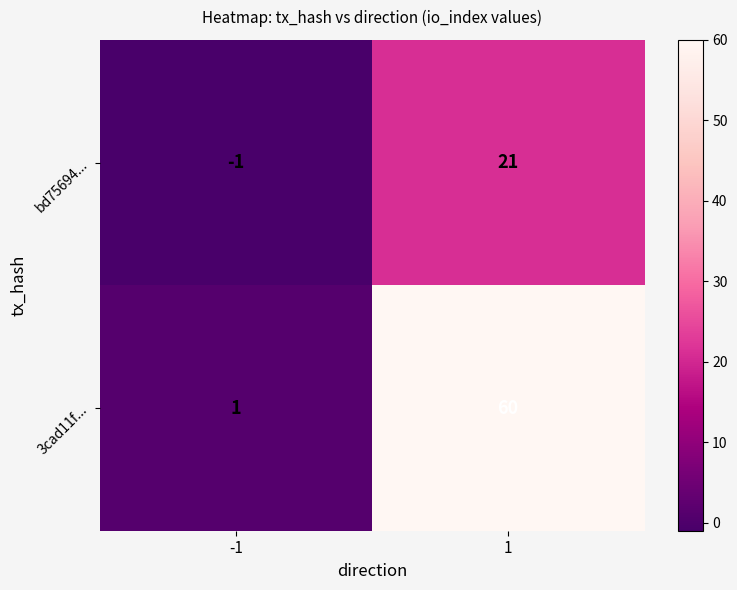

Read the bd75694... value at 1, to the nearest 10.

20